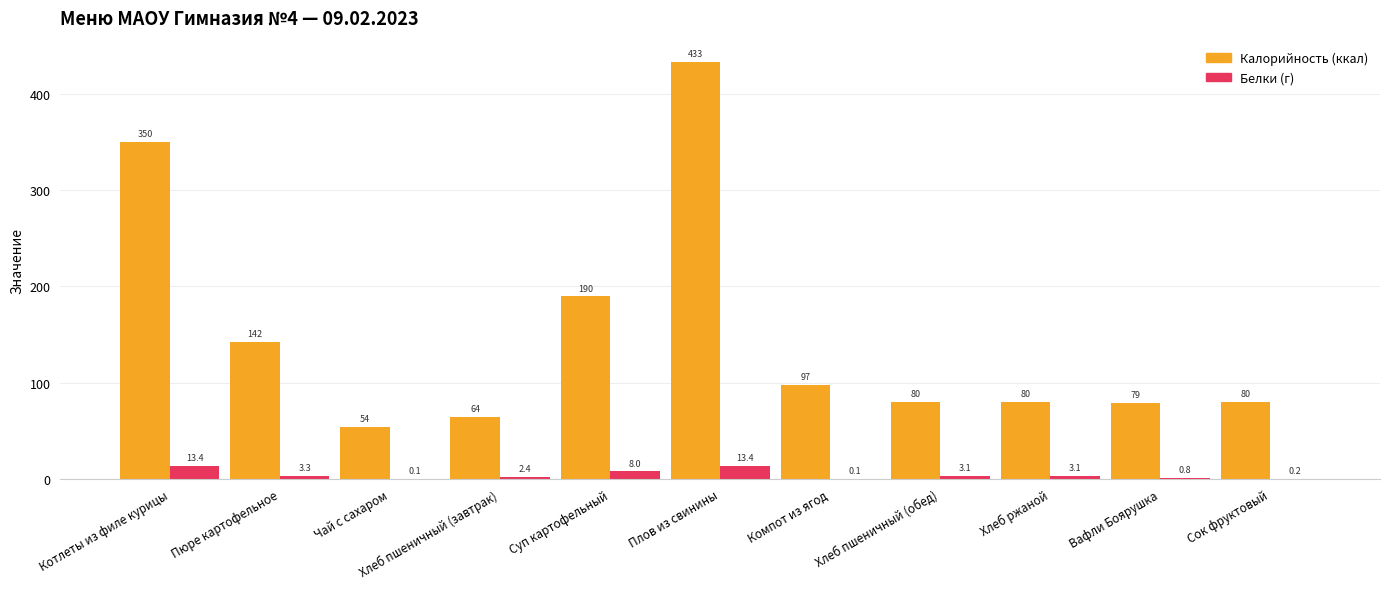

Reading right to left, list all the values displayed in this chart.

Калорийность (ккал): 80.0	79.0	80.4	80.4	97.5	433.4	189.6	64.1	53.8	142.0	349.7
Белки (г): 0.2	0.8	3.1	3.1	0.1	13.4	8.0	2.4	0.1	3.3	13.4